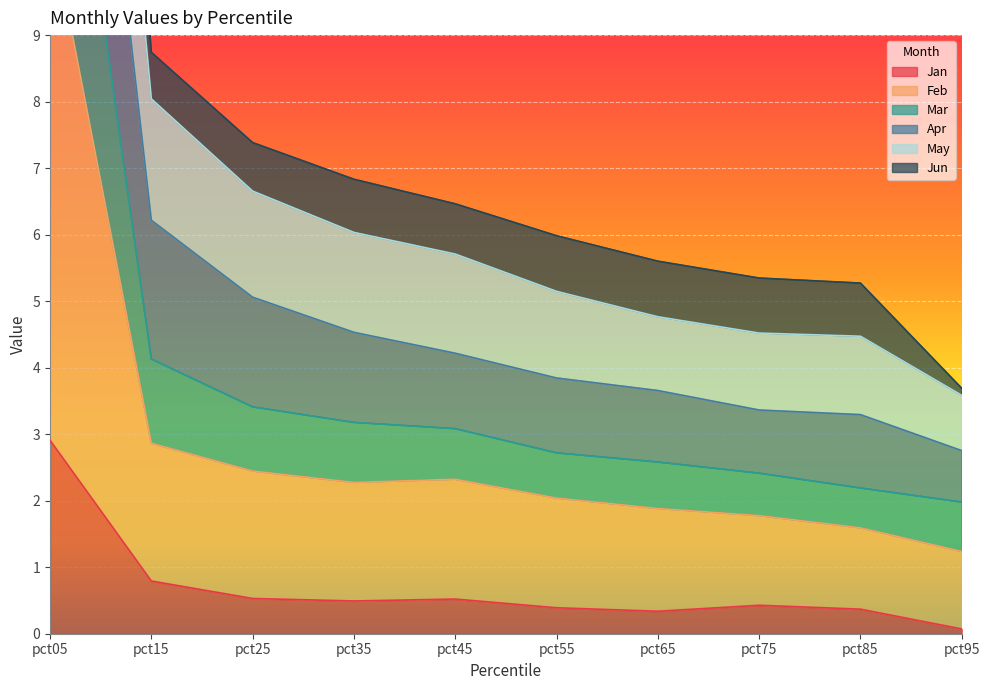

The Jan series shows 0.5 at pct25. True or false?

True